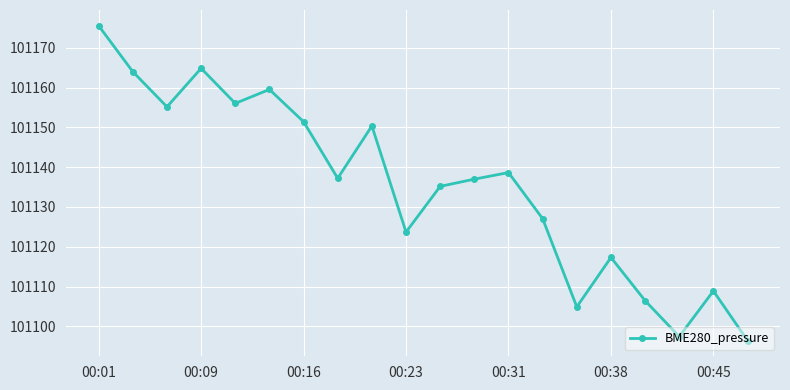

What is the greatest value displayed?

101175.6